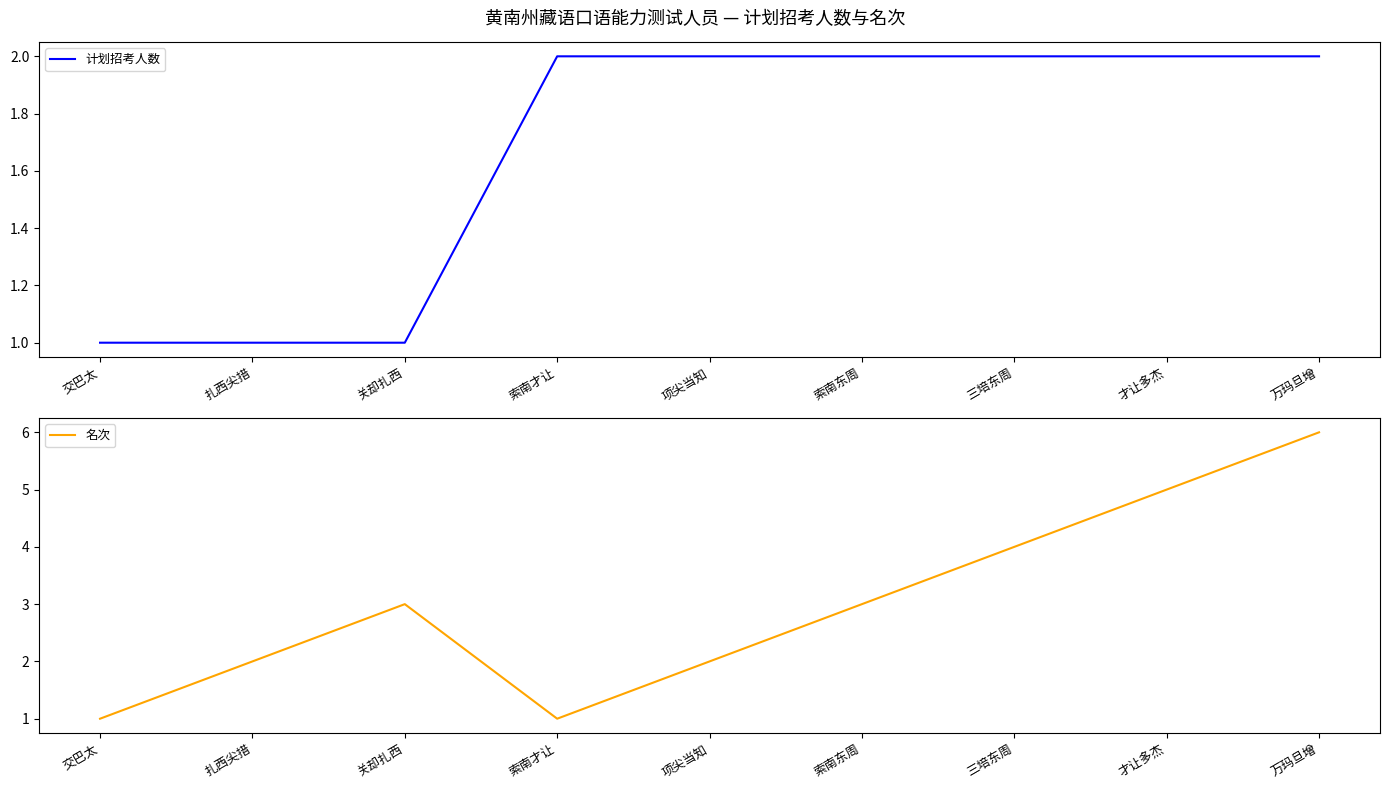

Where is the first local minimum for 名次?

索南才让